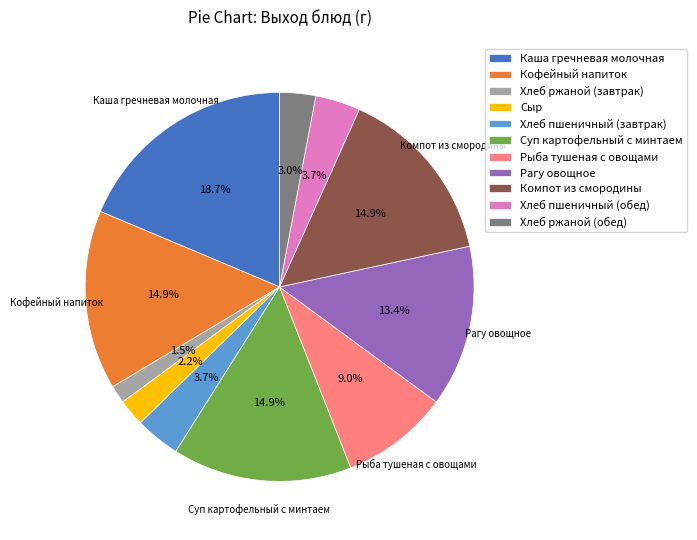

Which category has the biggest portion of the pie?

Каша гречневая молочная